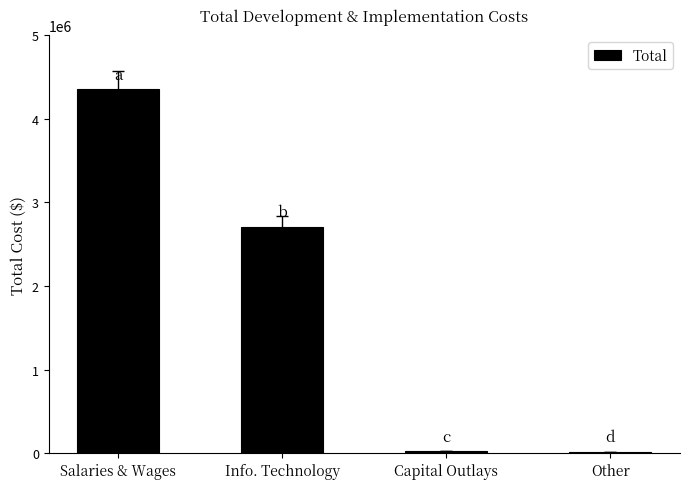

How many data points does each series have?

4